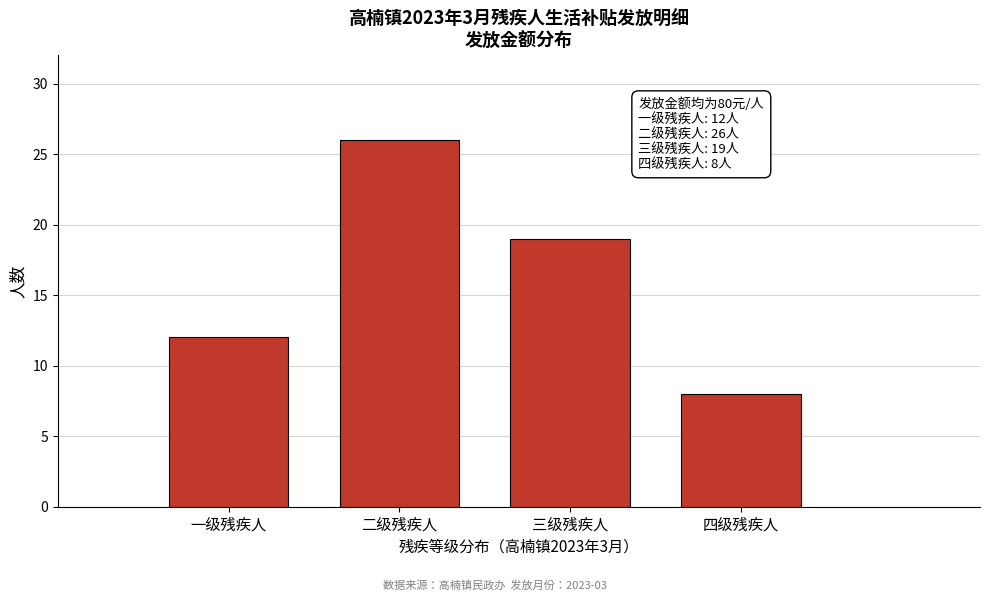

Reading left to right, list all the values displayed in this chart.

12	26	19	8